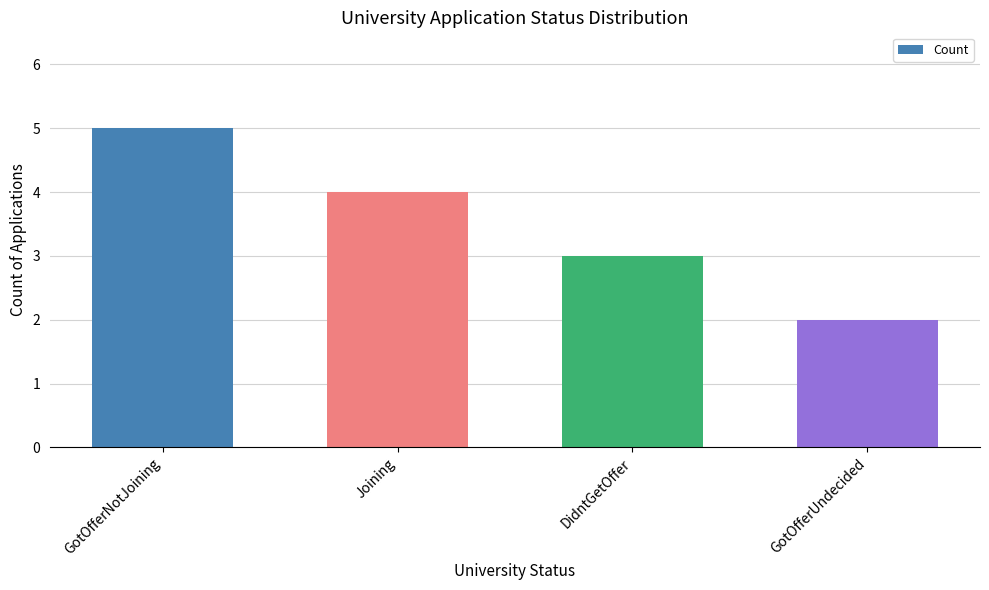

Is it true that the value at Joining is 6?

False